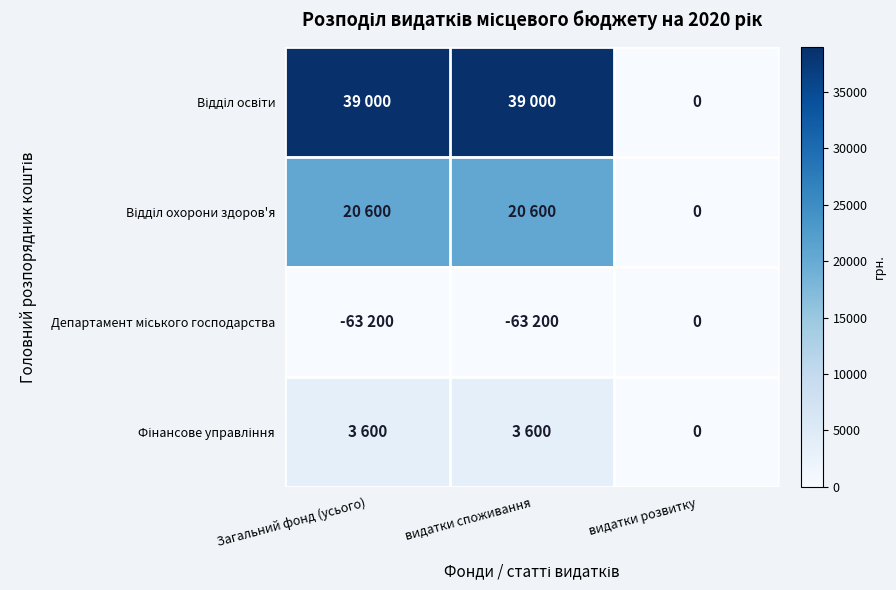

Which series changed the most between Загальний фонд (усього) and видатки споживання?

Відділ освіти